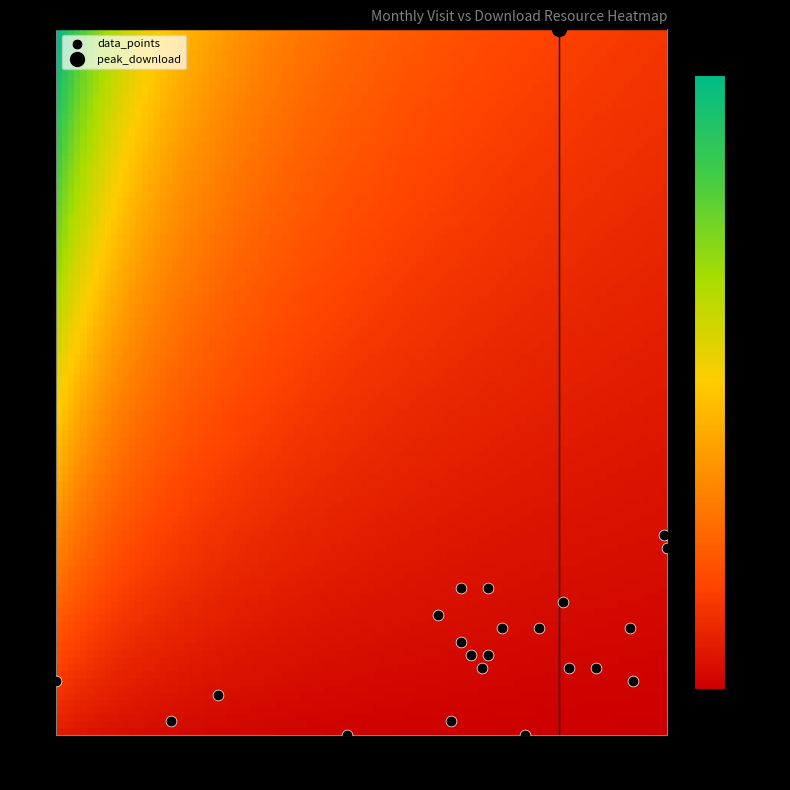

What Y value in the scatter plot is closest to 31?

20